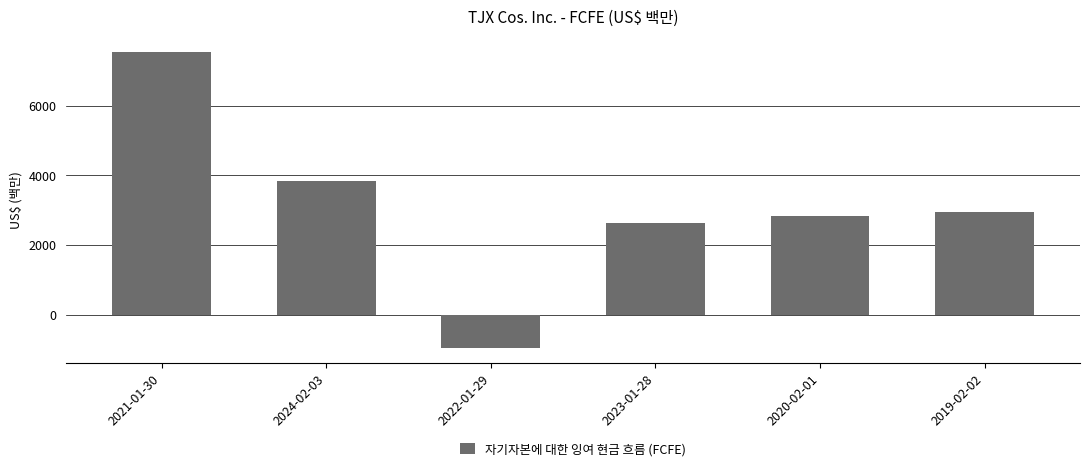

Are the bars horizontal?

No